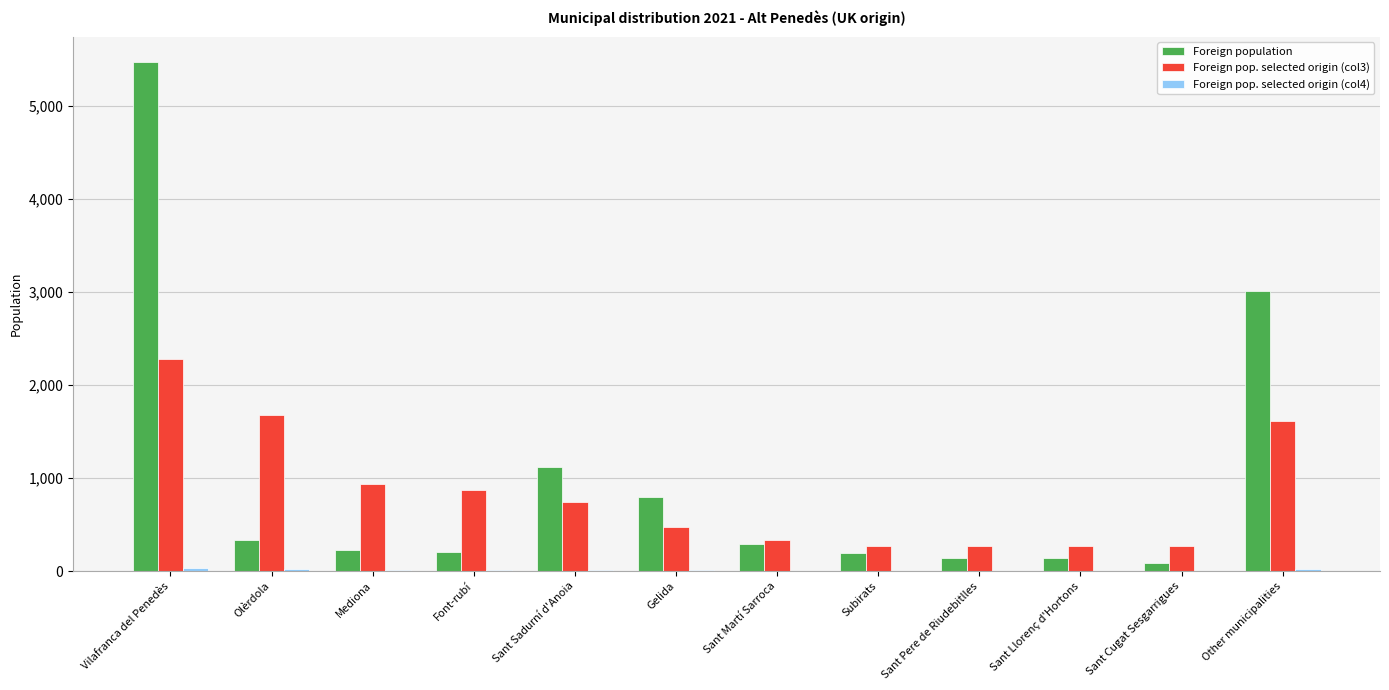

What is the greatest value displayed?

5465